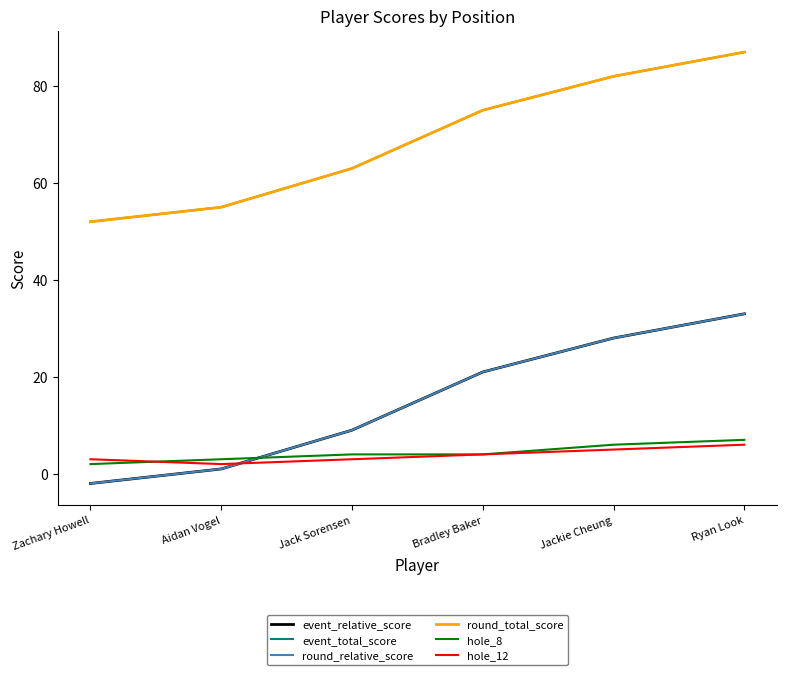

What is the maximum value shown in the chart?

87